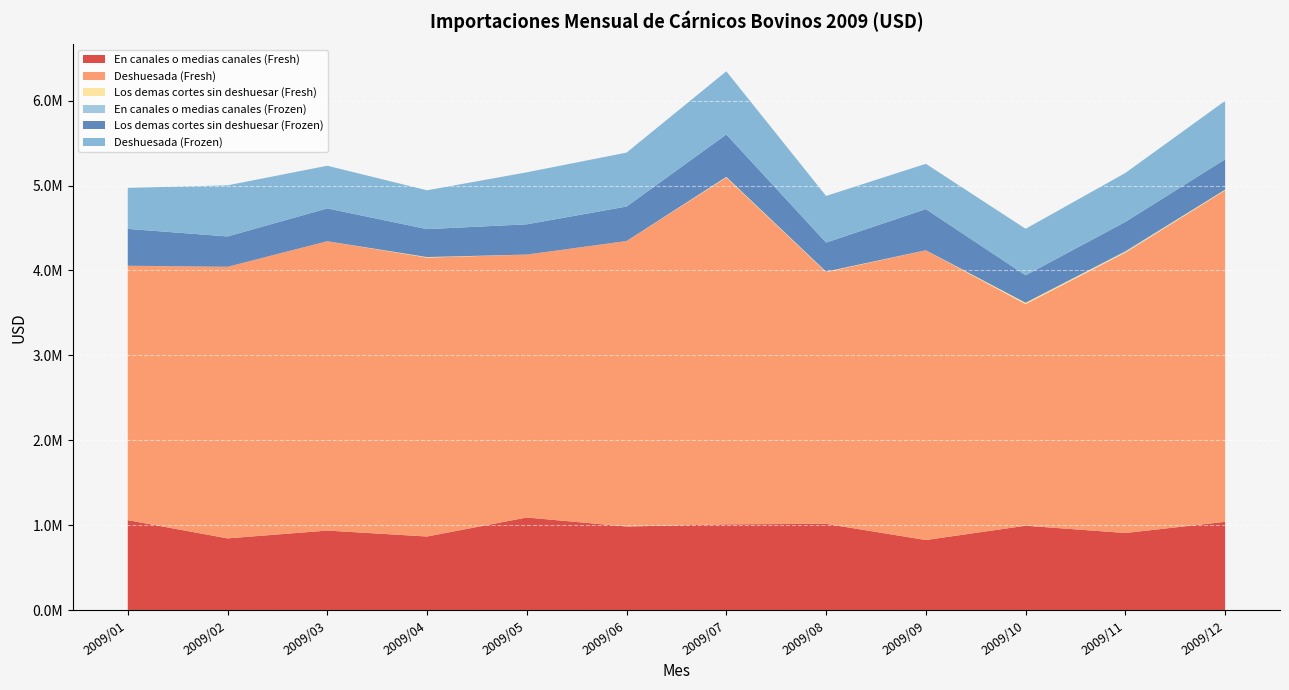

Reading left to right, extract all data points from this chart.

En canales o medias canales (Fresh): 1060936.1	846307.8	938061.0	868289.6	1092044.9	986151.6	1011580.8	1017468.4	826891.9	995362.3	909513.7	1041271.8
Deshuesada (Fresh): 2994100.9	3197221.9	3406551.1	3283564.6	3095495.4	3360270.3	4082936.2	2962758.3	3410582.1	2608684.4	3301126.8	3902574.1
Los demas cortes sin deshuesar (Fresh): 648.1	0.0	0.0	6236.7	0.0	443.9	7166.1	6151.5	630.2	15836.0	8009.8	7857.6
En canales o medias canales (Frozen): 0.0	0.0	0.0	0.0	0.0	0.0	0.0	0.0	0.0	0.0	8377.5	0.0
Los demas cortes sin deshuesar (Frozen): 434245.5	357165.1	386271.0	328944.4	356098.5	405936.0	499829.4	342004.9	484478.1	323612.7	344959.4	357305.9
Deshuesada (Frozen): 482898.2	601854.4	502387.7	457038.8	612212.9	635226.8	743395.5	549387.1	533640.7	547453.8	576321.1	688248.8